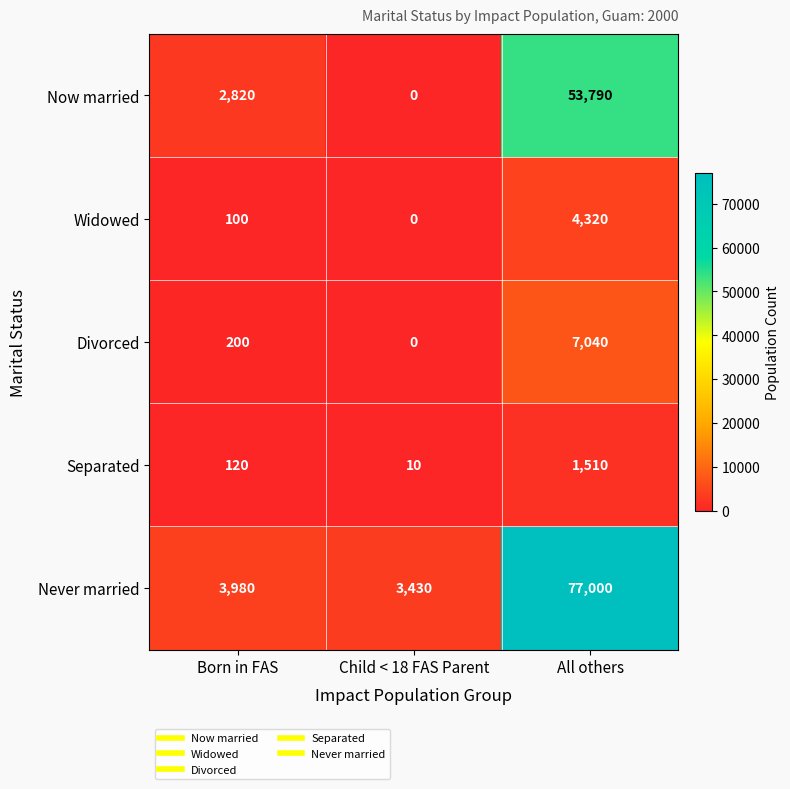

What is the difference between the maximum and minimum values in the Divorced series?

7040